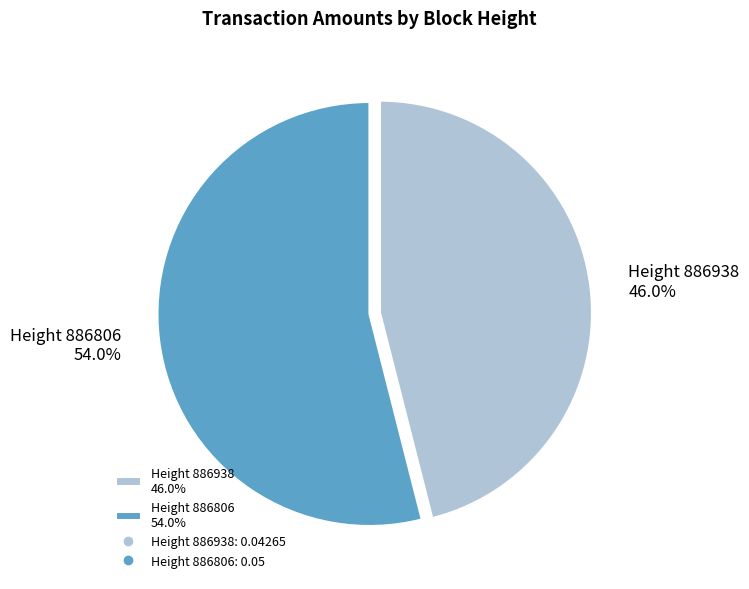

Is there any slice that represents more than half of the pie?

Yes